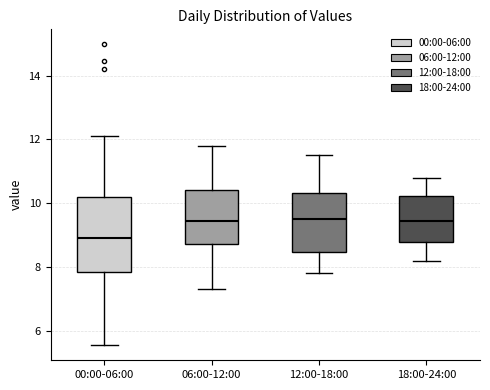

Which box's median line is the lowest?

00:00-06:00